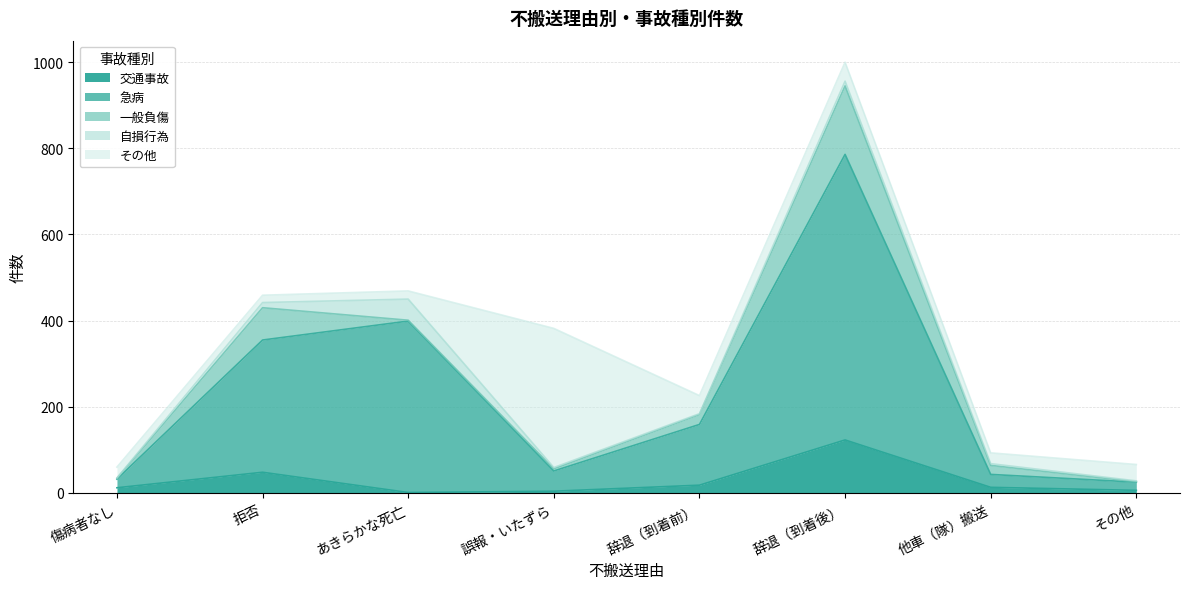

Where is the first local maximum for 一般負傷?

拒否